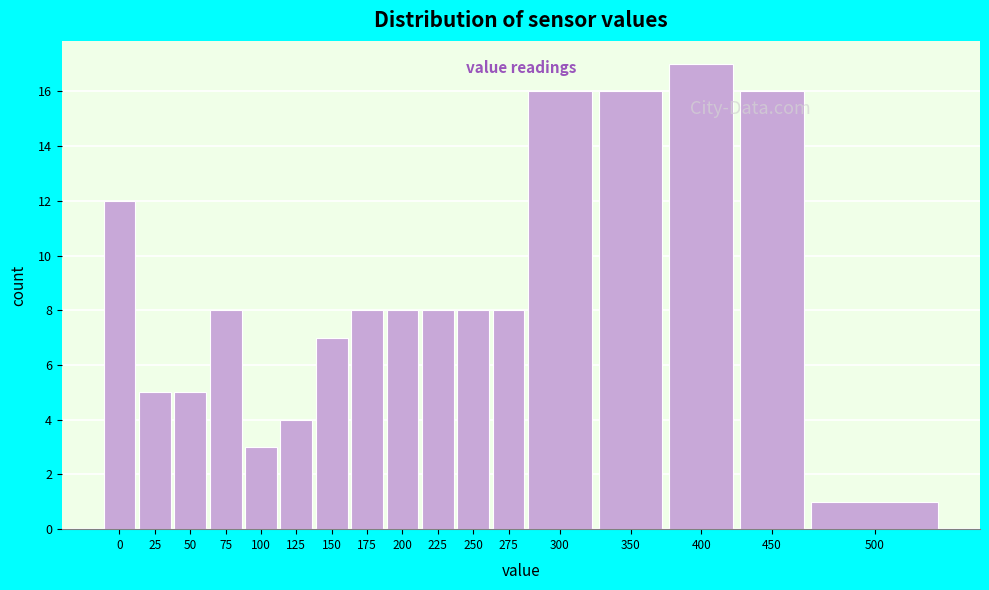

Reading left to right, what are all the values shown in this chart?

12	5	5	8	3	4	7	8	8	8	8	8	16	16	17	16	1